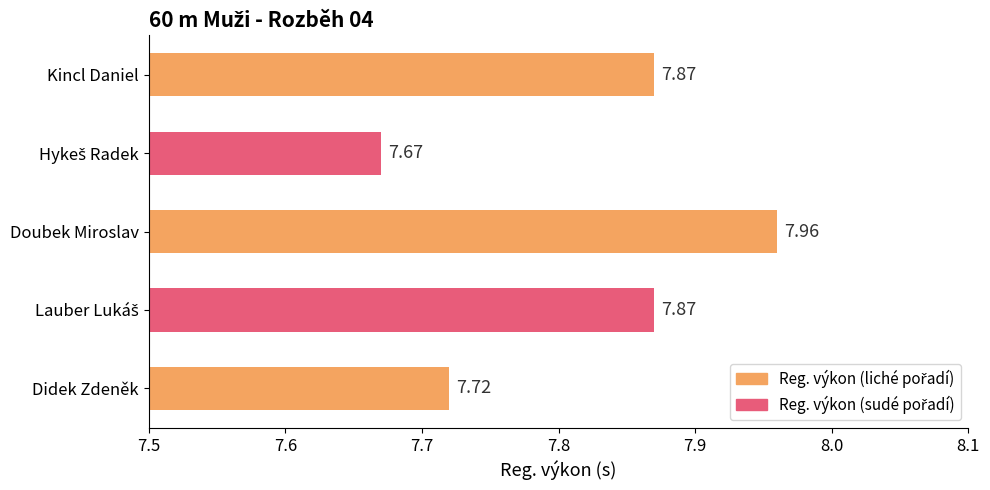

What is the smallest value displayed?

7.7